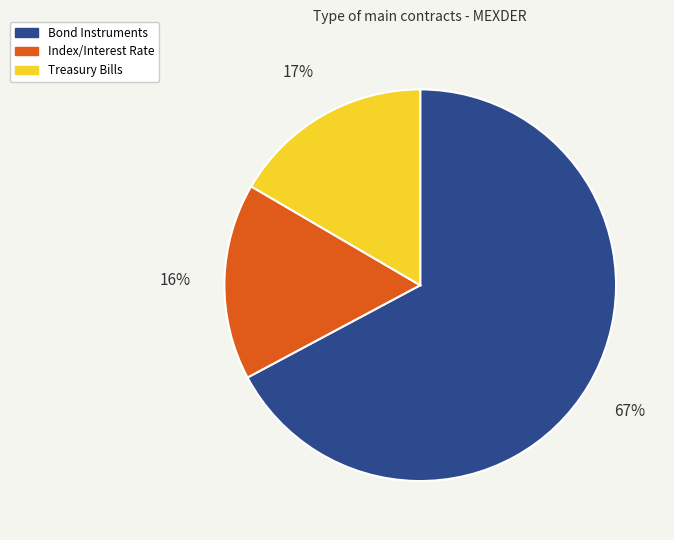

To the nearest percent, what is the difference between the largest and smallest slice percentages?

51%